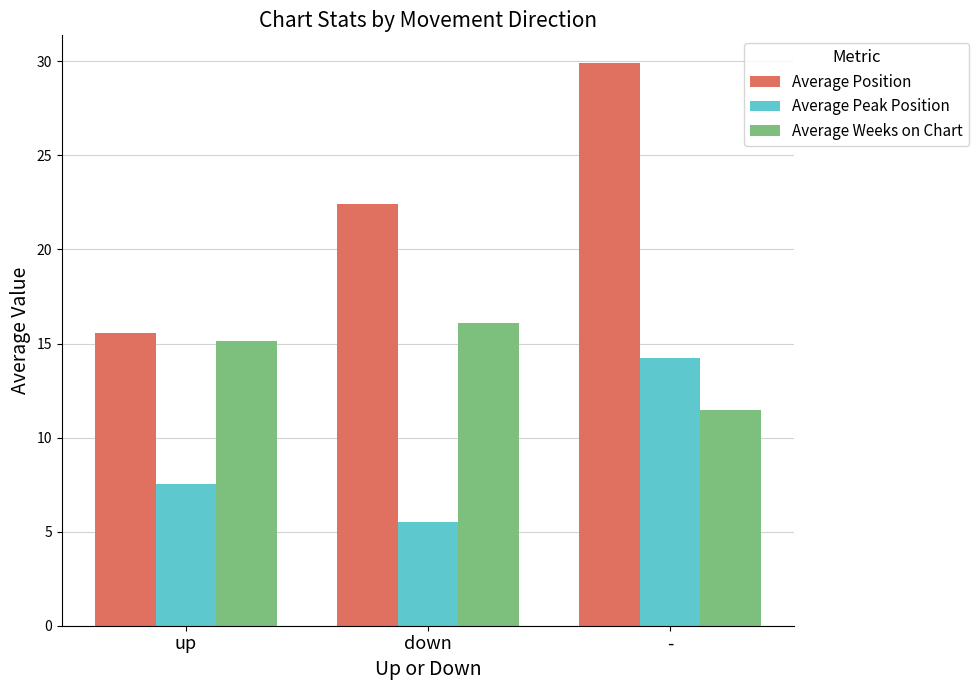

How many values in the Average Position series are below 22?

1